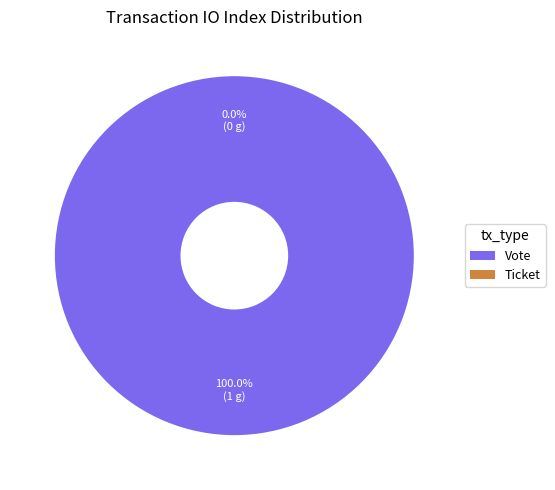

To the nearest percent, what percentage of the pie is Vote?

100%